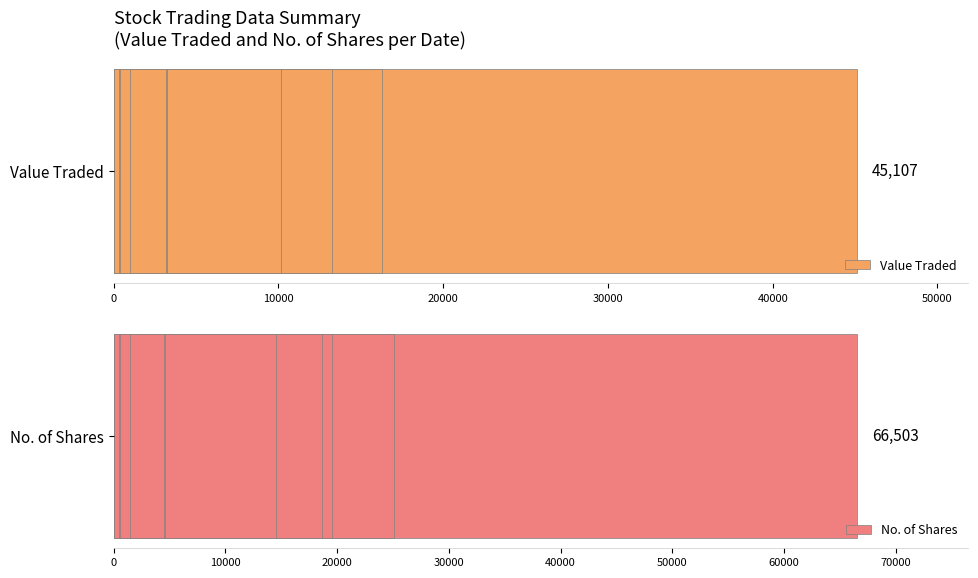

What is the average value of the No. of Shares series?

9635